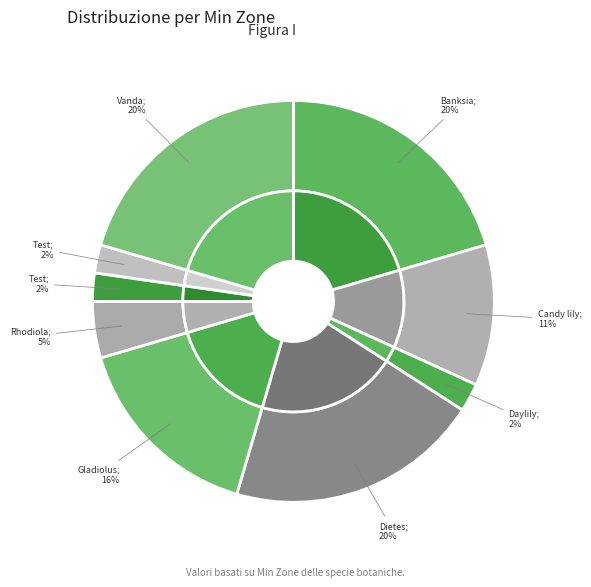

What percentage do Vanda javierae and Daylily together represent?

22.7%